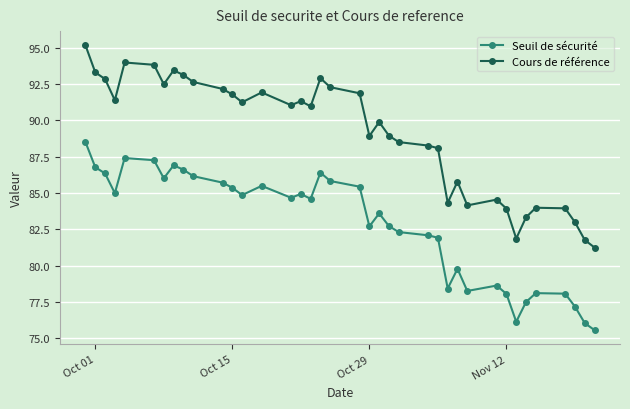

True or false: Seuil de sécurité has more than 2 points higher than both neighbors.

True